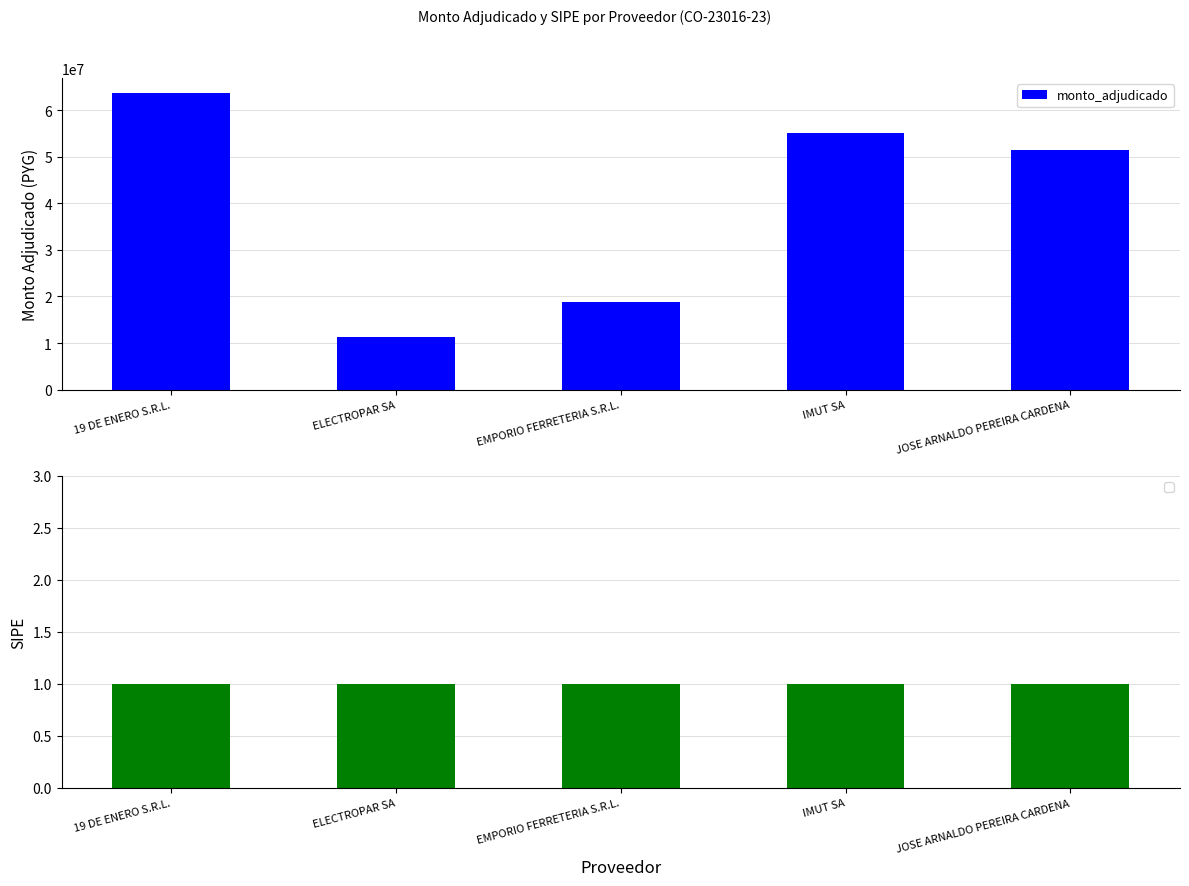

Reading left to right, what are all the values shown in this chart?

19 DE ENERO S.R.L.=63706031	ELECTROPAR SA=11256000	EMPORIO FERRETERIA S.R.L.=18720750	IMUT SA=55154200	JOSE ARNALDO PEREIRA CARDENA=51386000